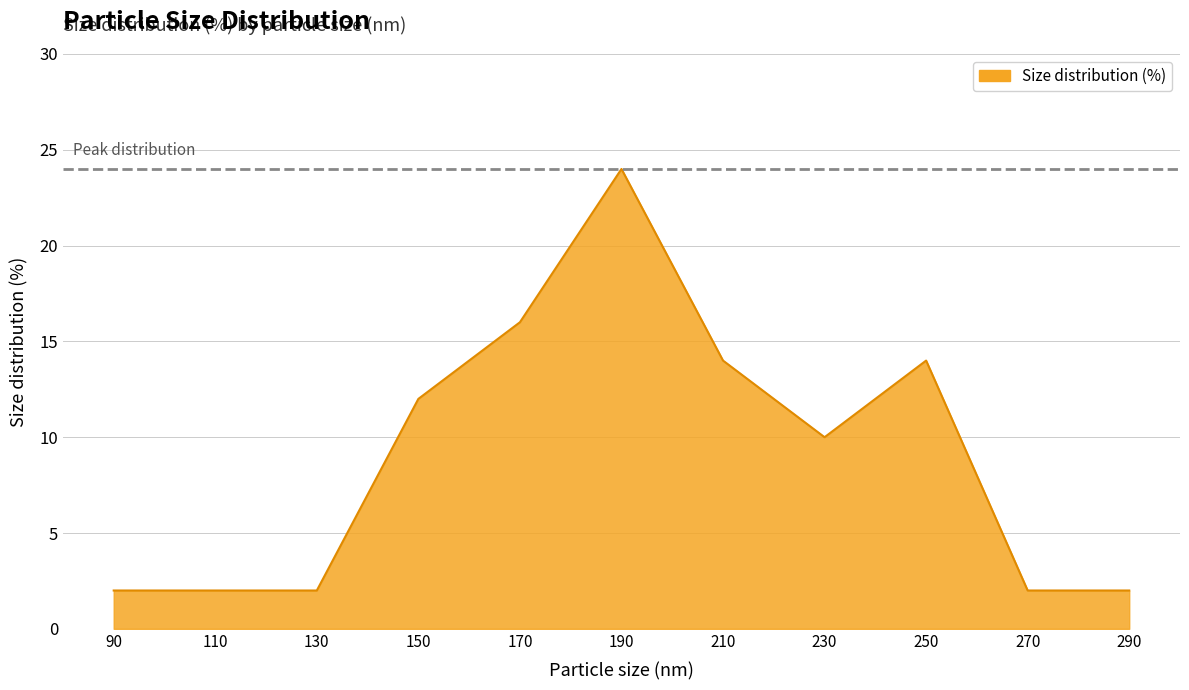

Which label corresponds to the largest value in the chart?

190